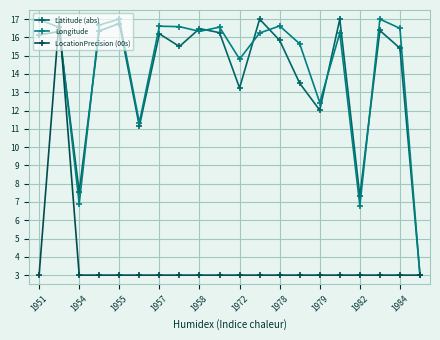

What is the value of the LocationPrecision (00s) point at the 9th from the left?

3.0